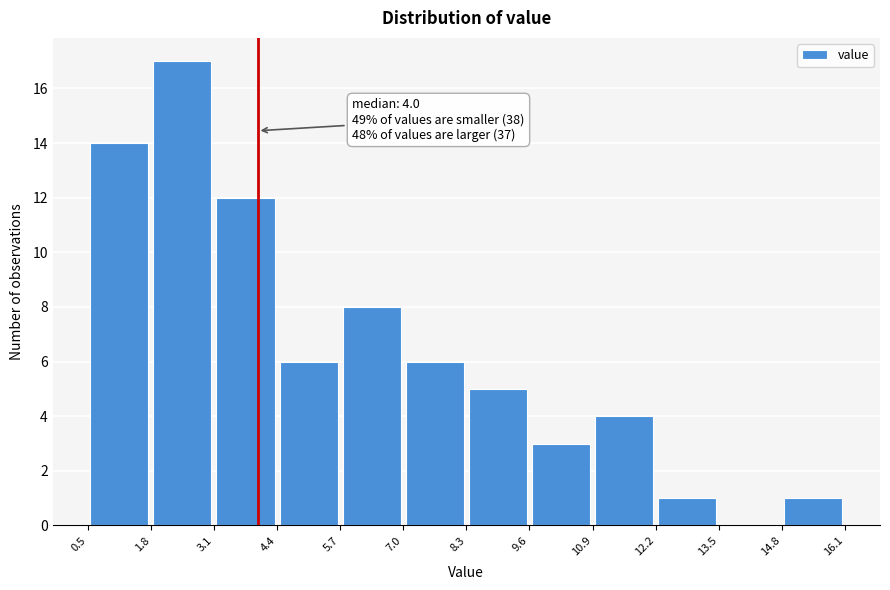

Over which range of the x-axis is the bar tallest?

1.8 to 3.1